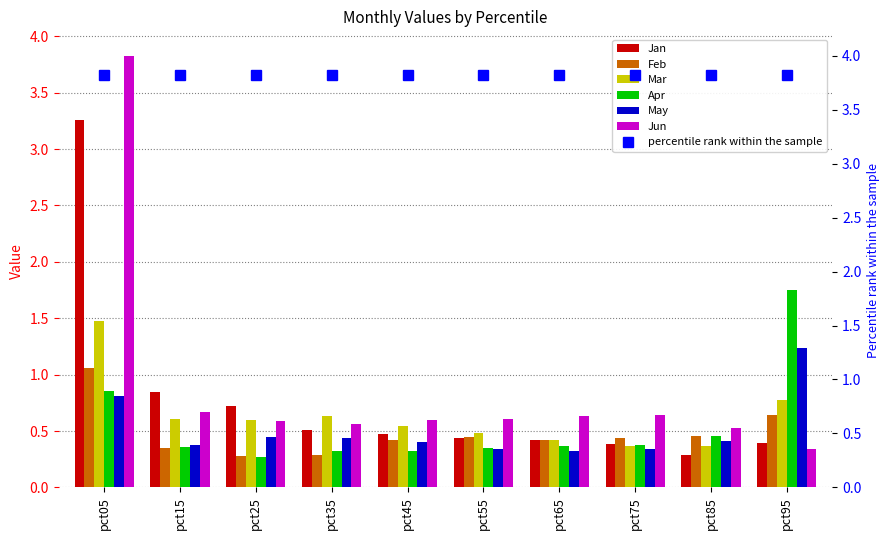

Which series has the largest total across all categories?

Jun